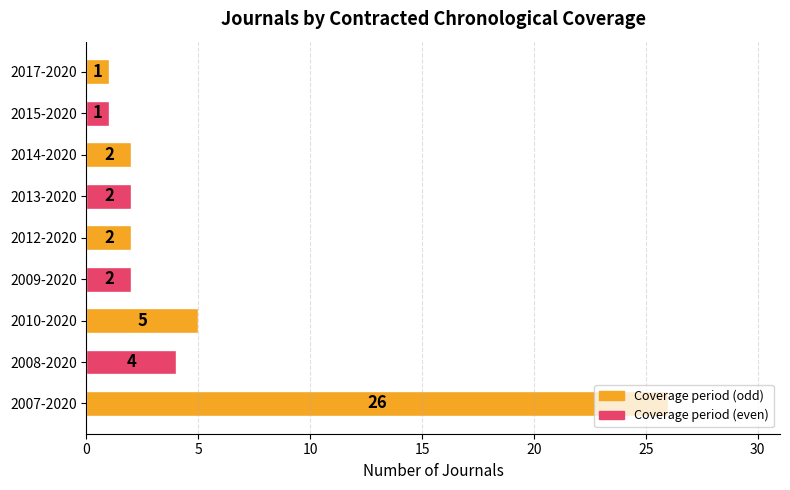

At which label is the value closest to 13?

2010-2020